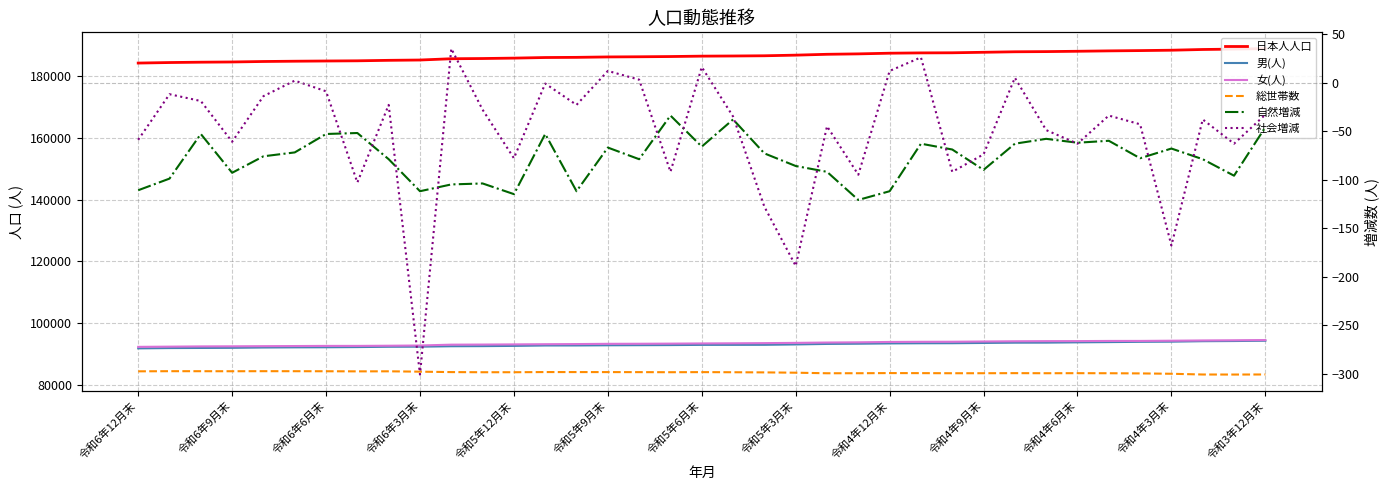

True or false: 総世帯数 has more than 2 points higher than both neighbors.

True